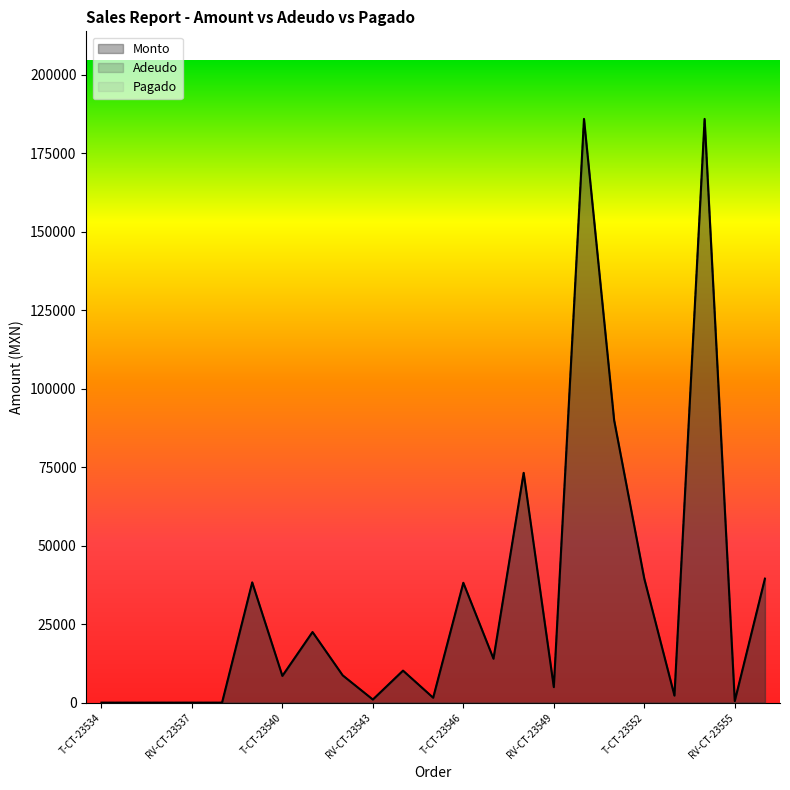

Where is the first local minimum for Adeudo?

T-CT-23540